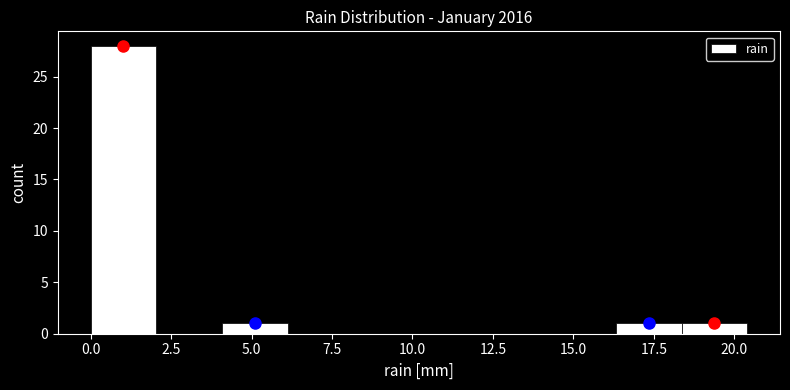

How tall is the bar that spans 18.5 to 20.5 on the x-axis? Neither the bar edges nor the heights are printed on the chart, so give them approximately, as read against the axes.

1